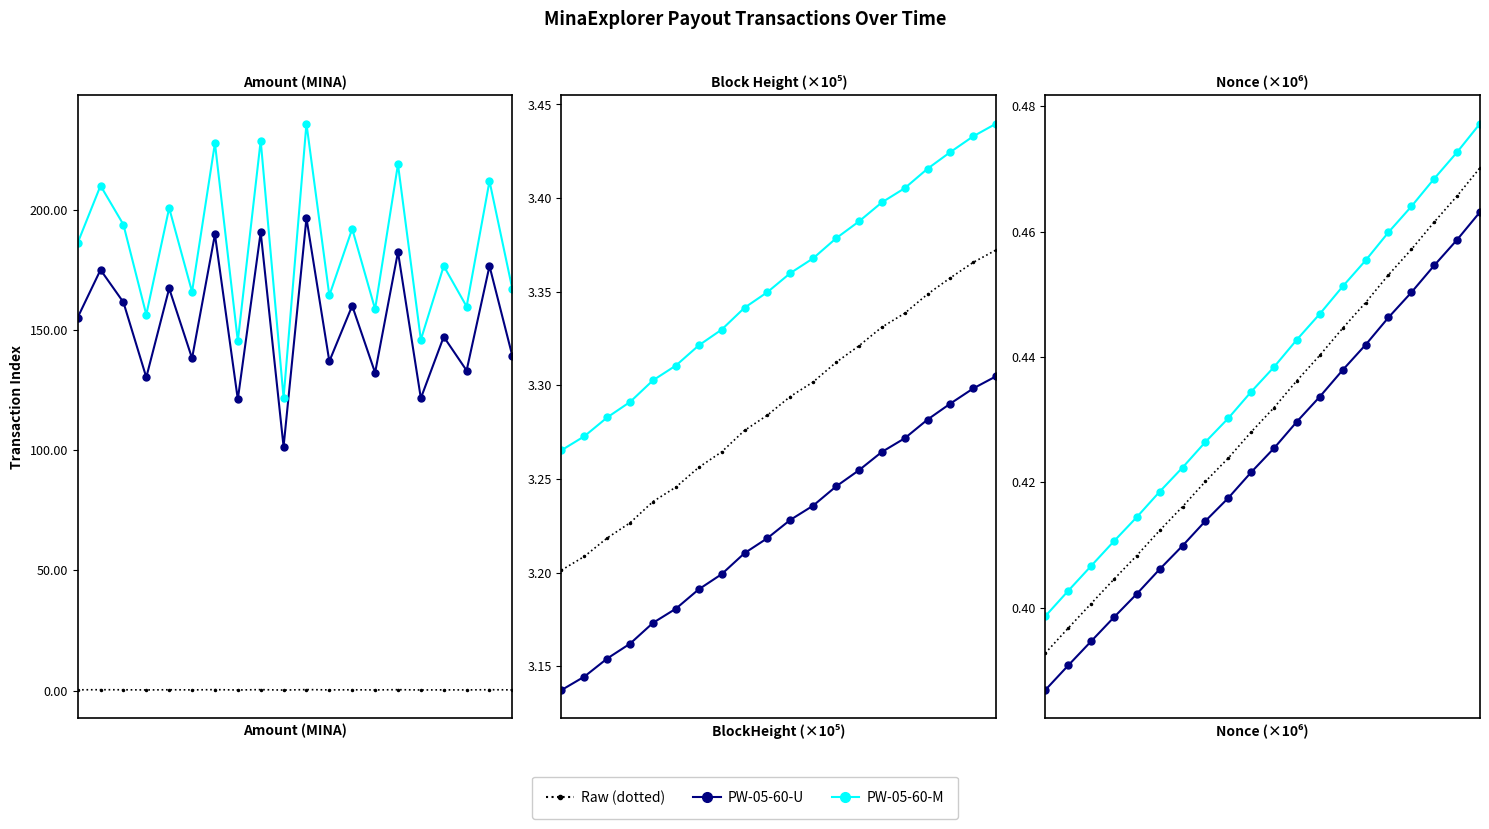

At how many categories does at least one series exceed 1?

20